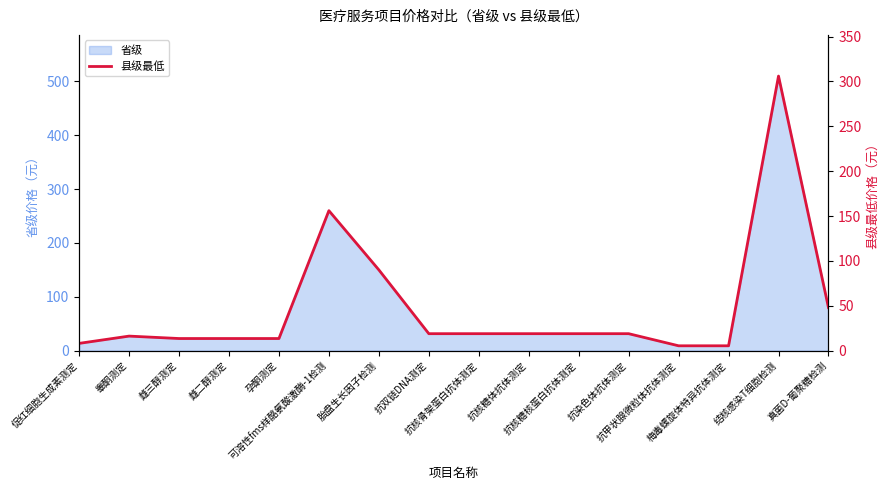

List the labels in order of value, largest first.

结核感染T细胞检测, 可溶性fms样酪氨酸激酶-1检测, 胎盘生长因子检测, 真菌D-葡聚糖检测, 抗双链DNA测定, 抗核骨架蛋白抗体测定, 抗核糖体抗体测定, 抗核糖核蛋白抗体测定, 抗染色体抗体测定, 睾酮测定, 雌三醇测定, 雌二醇测定, 孕酮测定, 促红细胞生成素测定, 抗甲状腺微粒体抗体测定, 梅毒螺旋体特异抗体测定